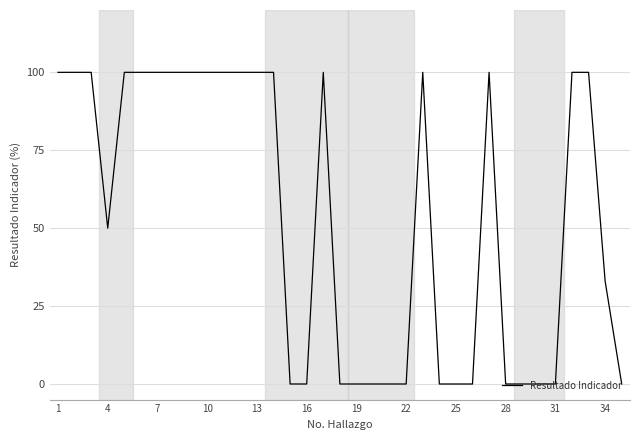

What is the difference between the second highest and second lowest values?

100